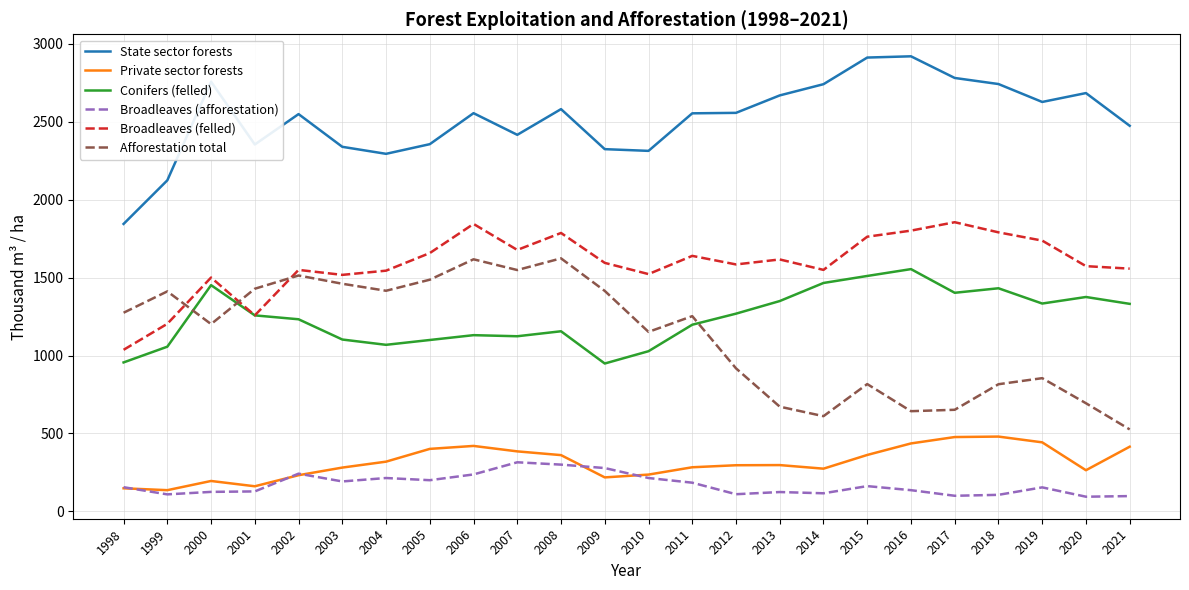

What is the total value across all series at 2003?

6895